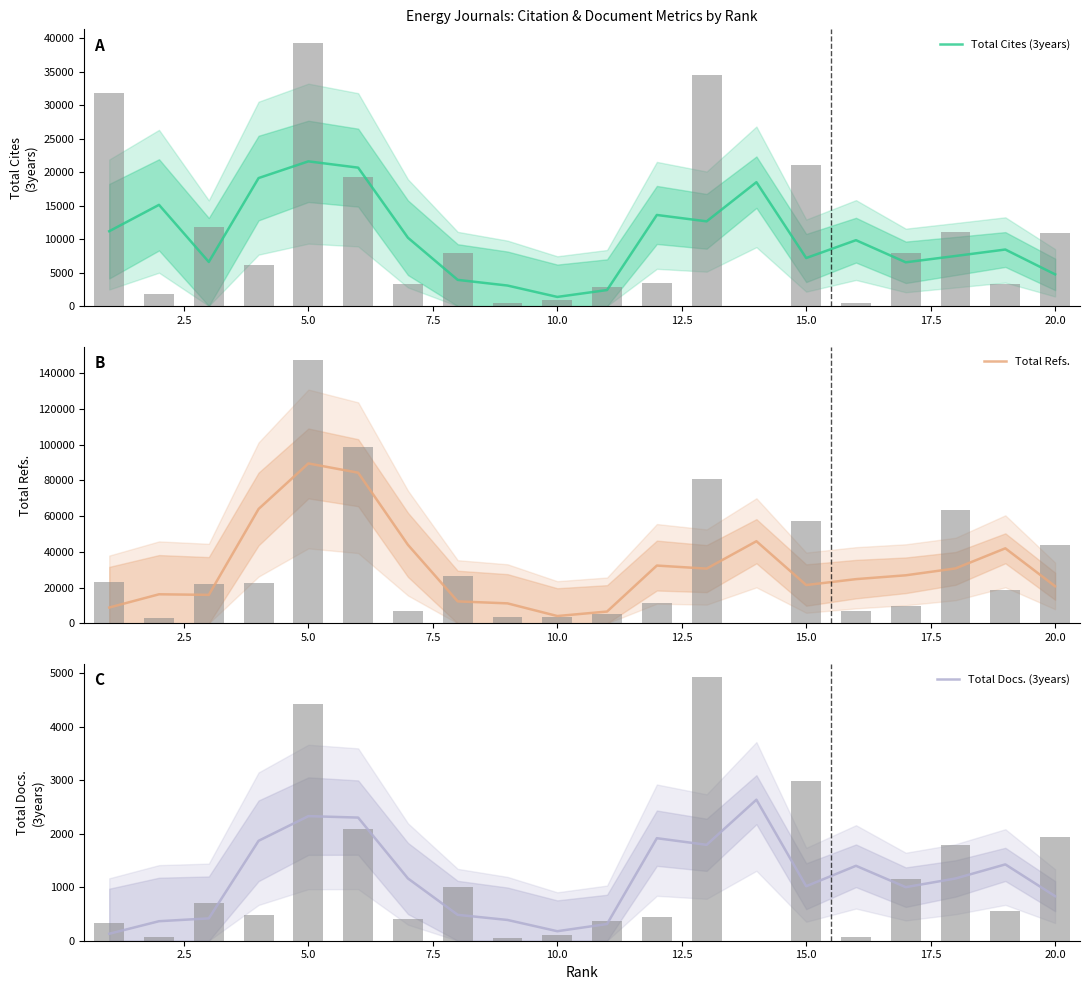

Is the value of Total Cites (3years) at 20.0 greater than the value of Total Refs. at 17.5?

No